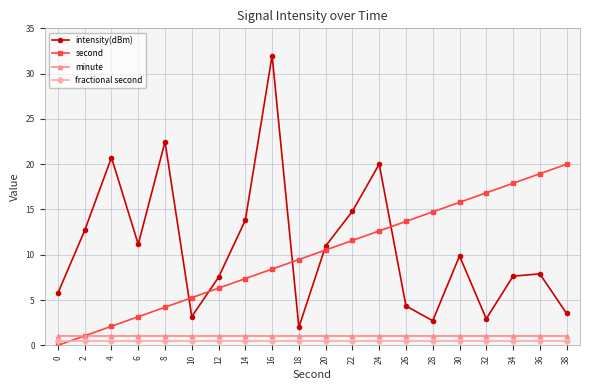

Which series has the largest total across all categories?

intensity(dBm)